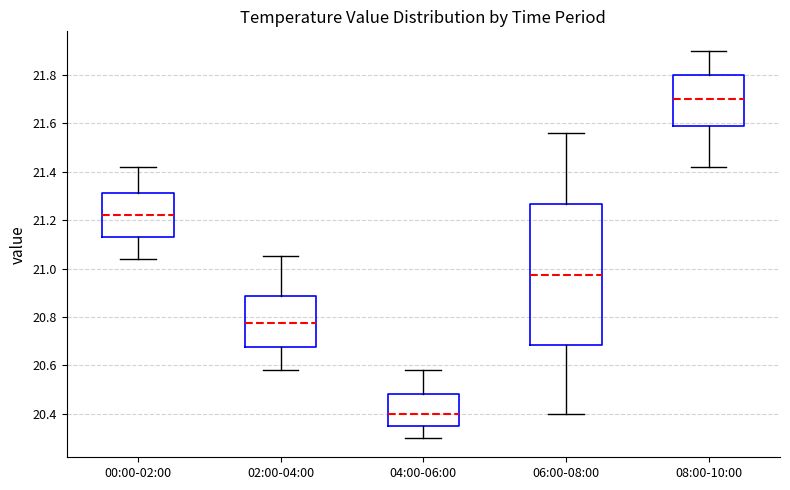

Reading left to right, read every box against the y-axis: the position of its median line, the range the box covers, and the ends of its whiskers. The values are not printed on the chart, so give them approximately, as read against the axis.

00:00-02:00: median 21.22, box 21.14 to 21.32, whiskers 21.04 to 21.42
02:00-04:00: median 20.78, box 20.68 to 20.88, whiskers 20.58 to 21.06
04:00-06:00: median 20.40, box 20.36 to 20.48, whiskers 20.30 to 20.58
06:00-08:00: median 20.98, box 20.68 to 21.26, whiskers 20.40 to 21.56
08:00-10:00: median 21.70, box 21.58 to 21.80, whiskers 21.42 to 21.90